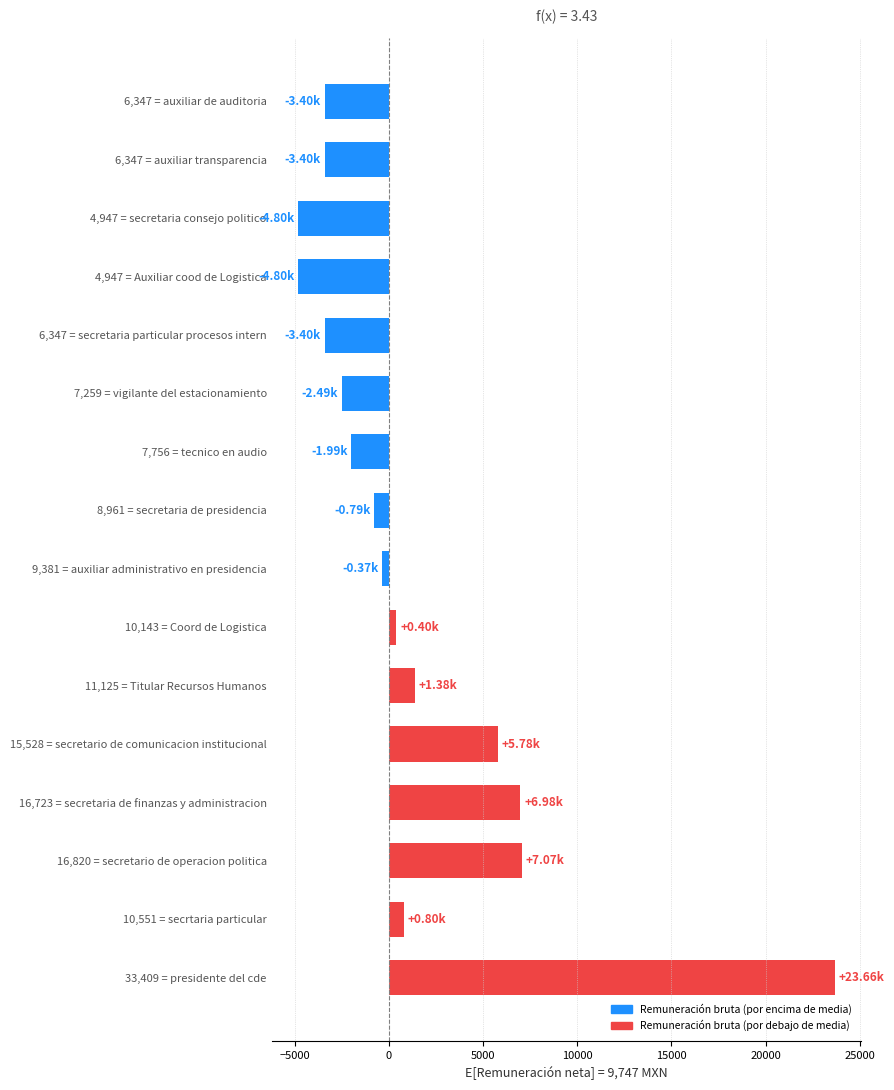

What is the sum of all values?

20643.1